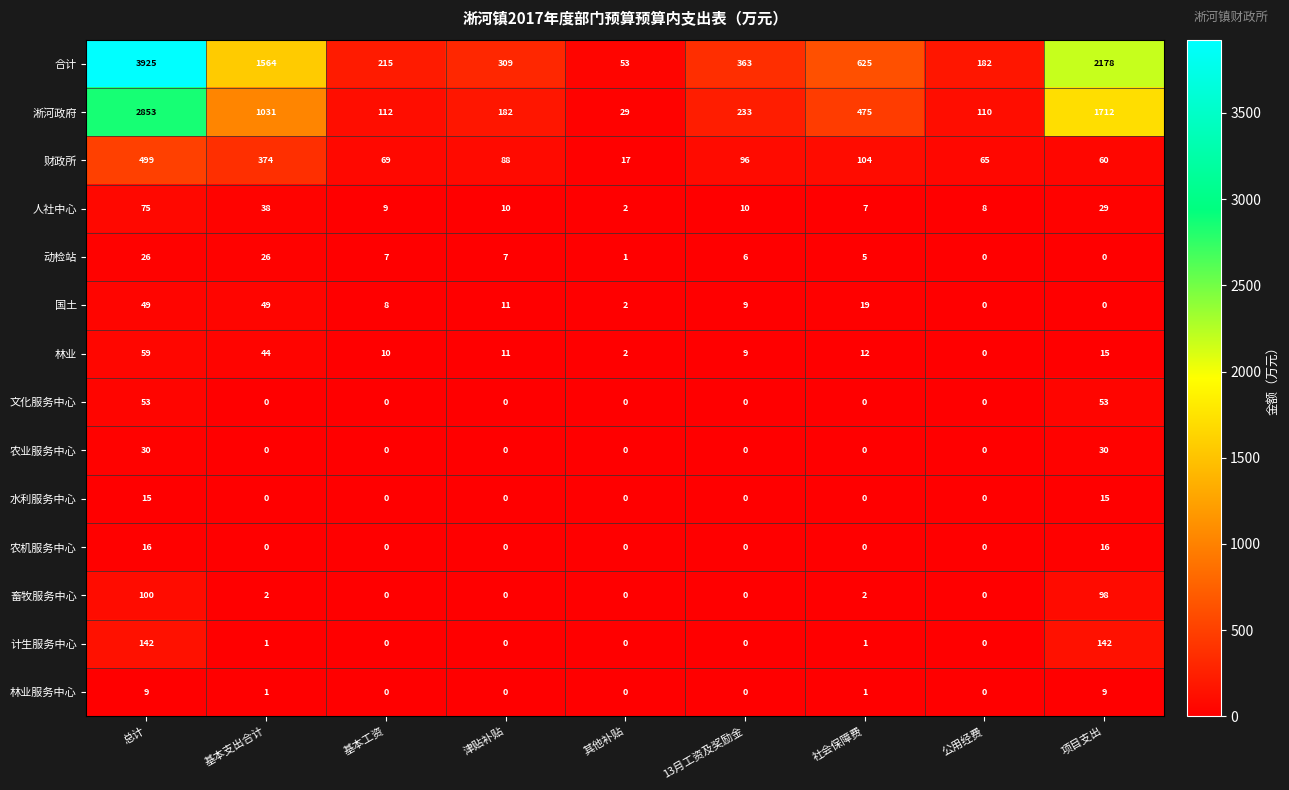

What is the total value across all series at 公用经费?

365